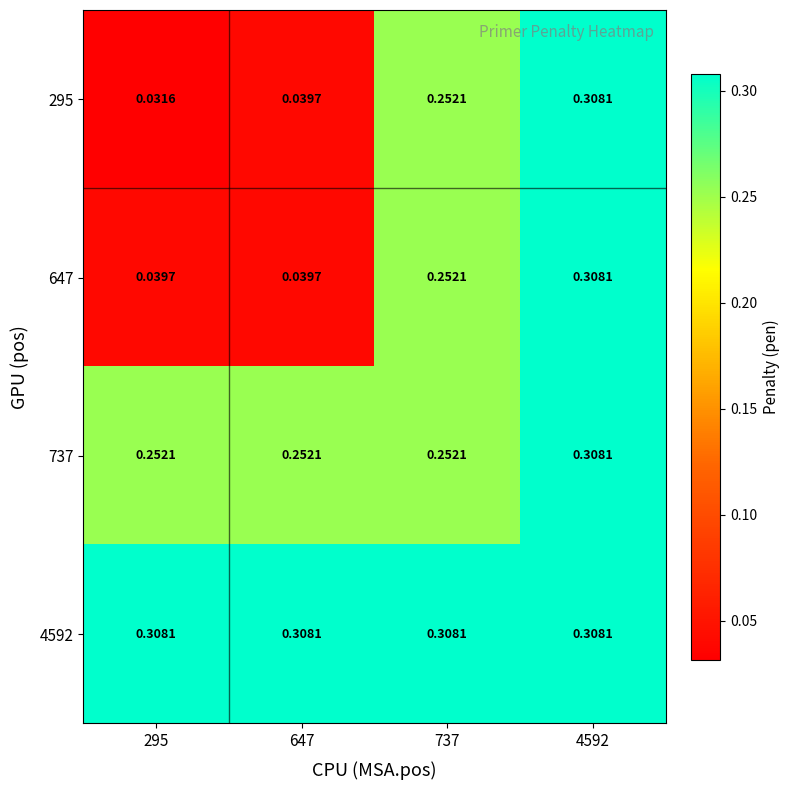

How many data points does each series have?

4